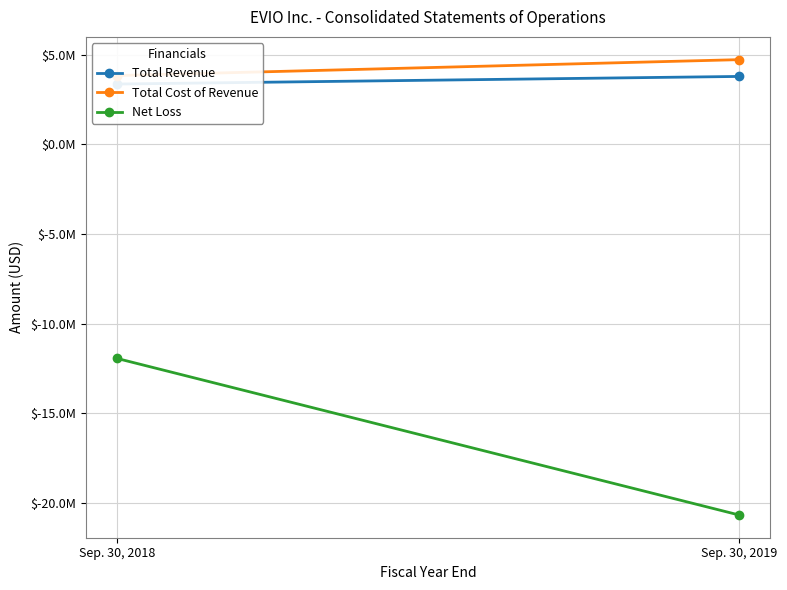

Read the Total Cost of Revenue value at Sep. 30, 2019.

4725855